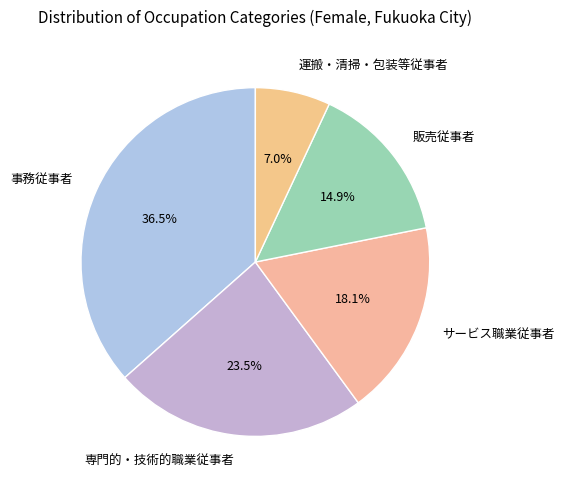

Between サービス職業従事者 and 事務従事者, which is larger?

事務従事者